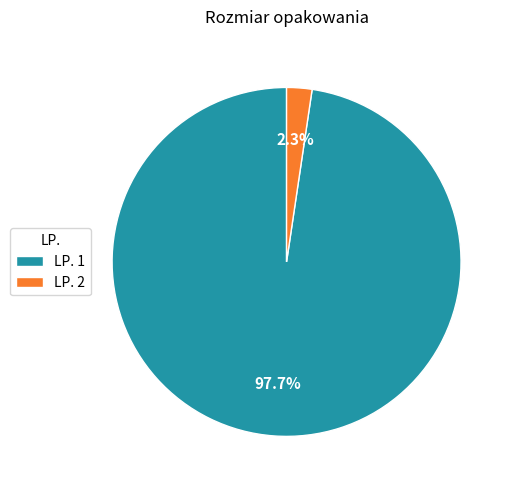

Do LP. 1 and LP. 2 together represent more than half of the pie?

Yes